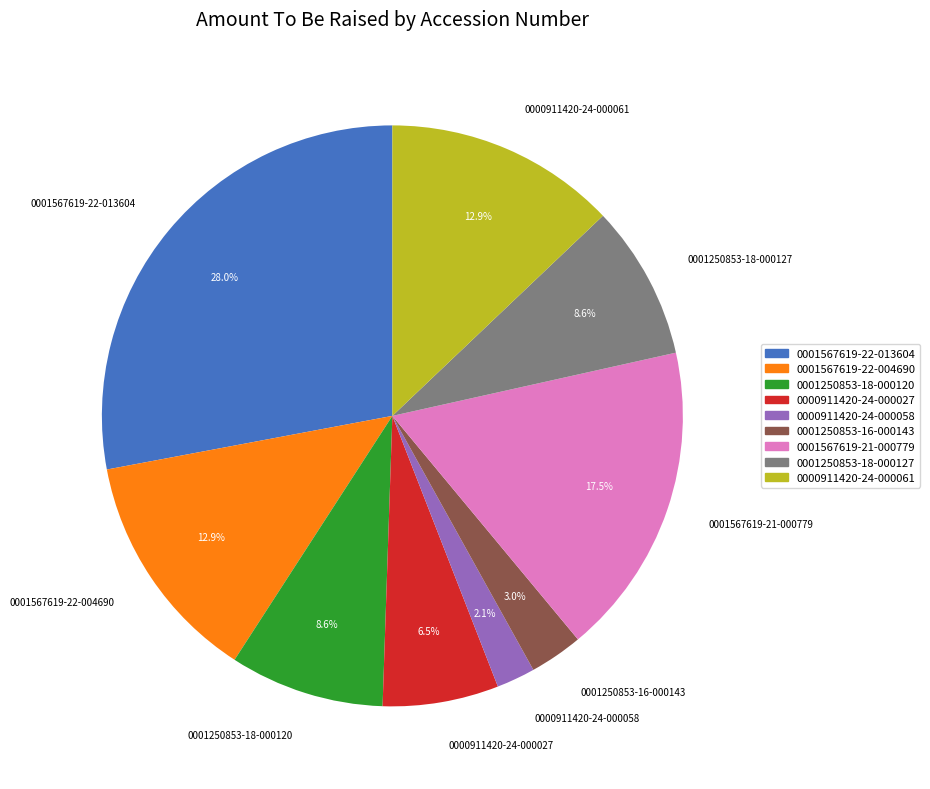

Is it true that 0001250853-18-000127 is 23% of the pie?

False